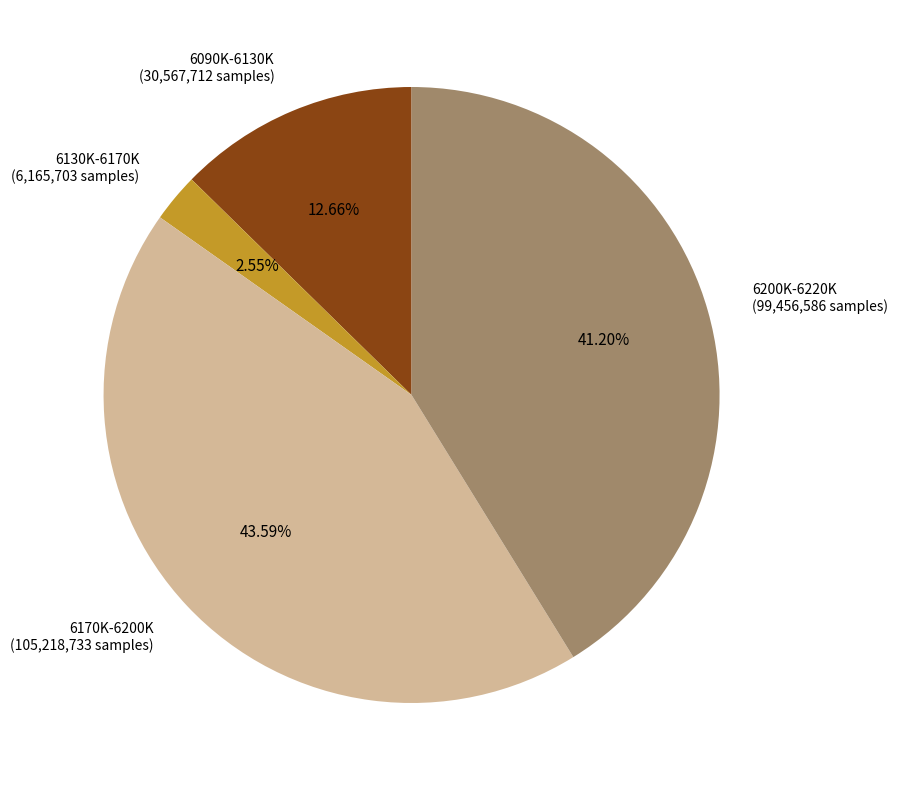

Which category has the smallest portion of the pie?

6130K-6170K (6,165,703 samples)